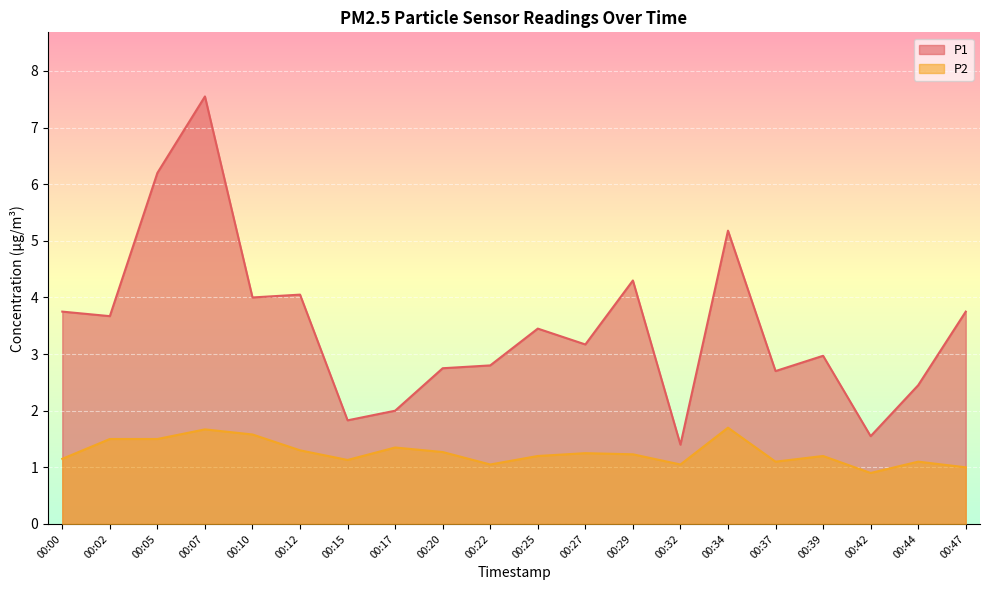

What is the smallest value displayed?

0.9